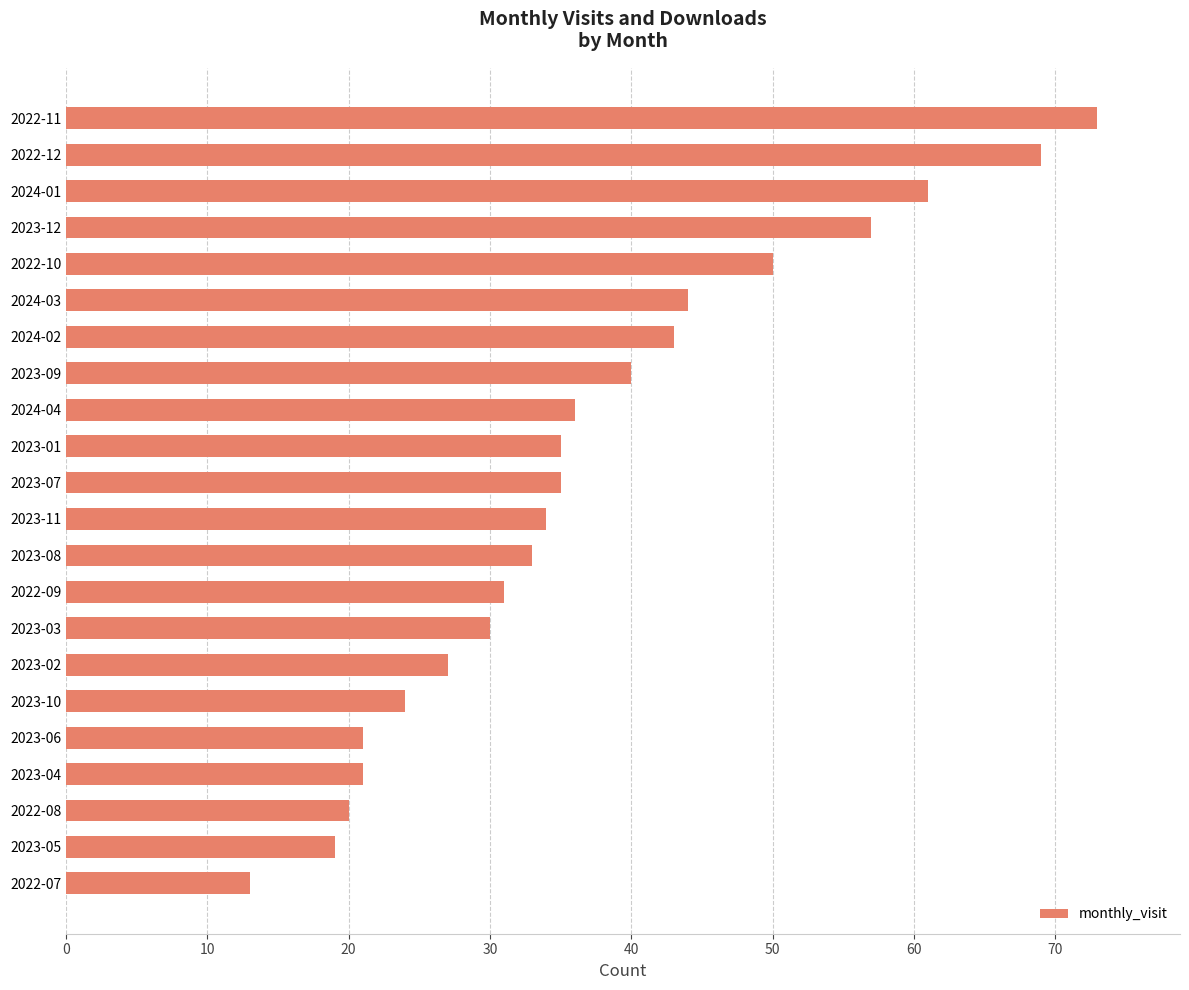

True or false: the data shows 57 at 2023-12.

True